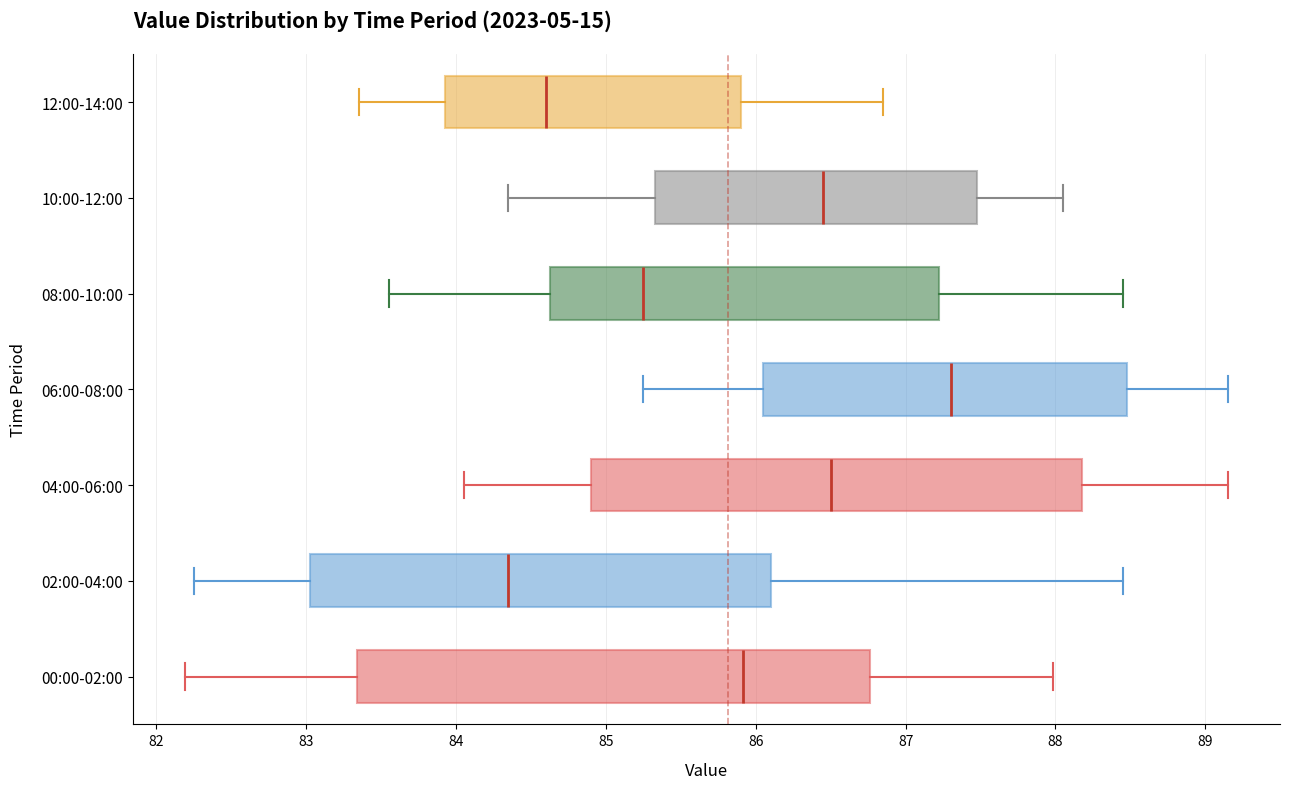

Which box's median line is the furthest to the right?

06:00-08:00